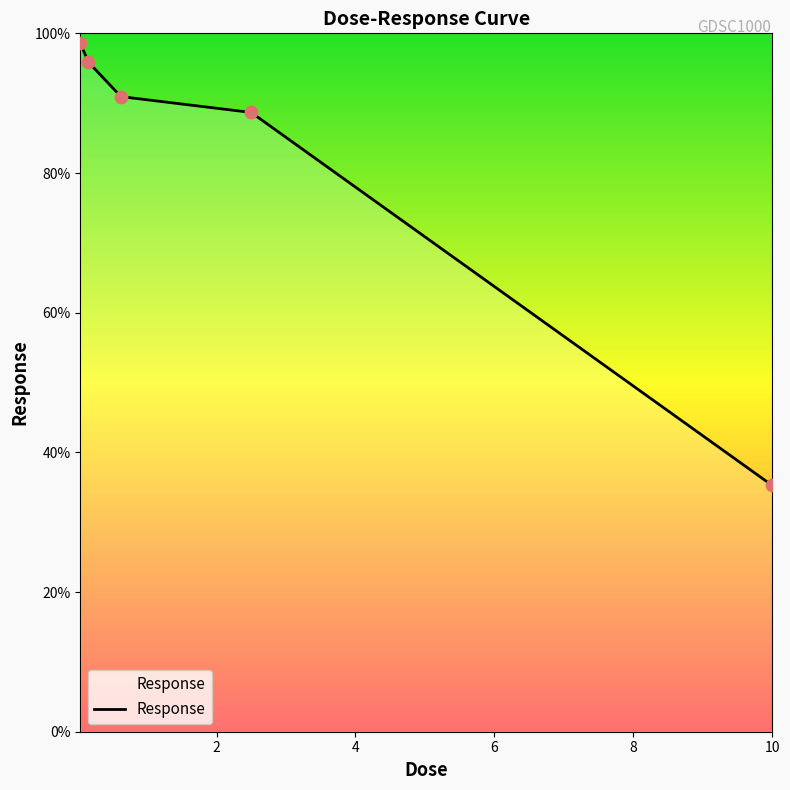

True or false: there are more than 2 points higher than both neighbors.

False